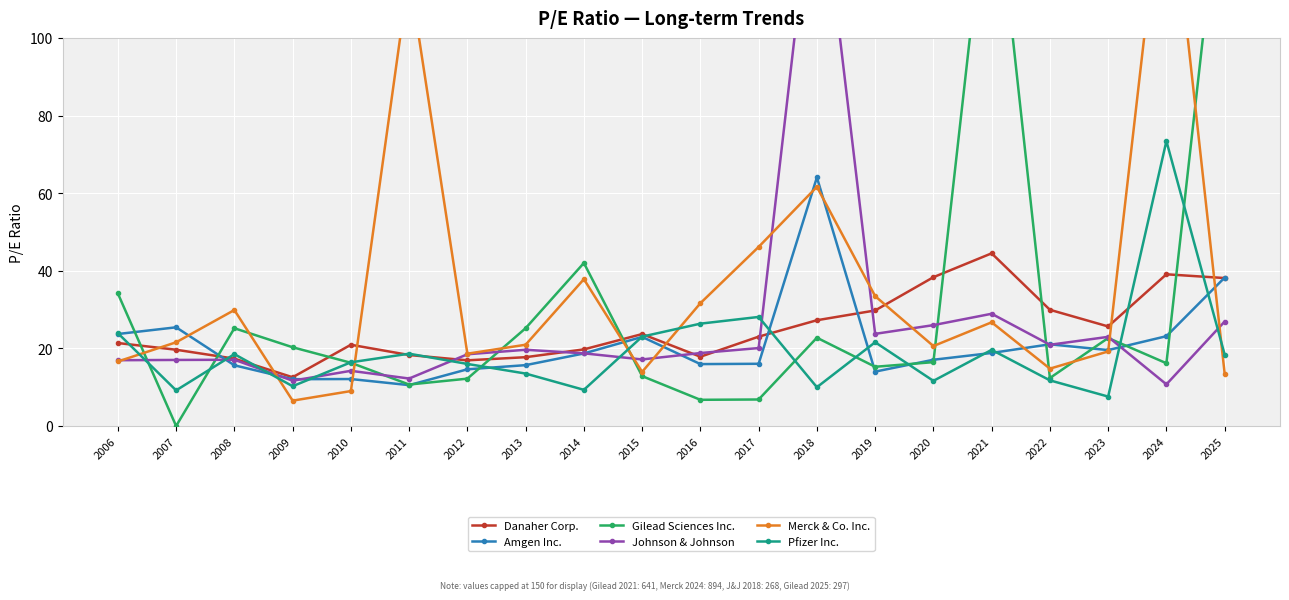

Does the chart display data point markers on the line(s)?

Yes